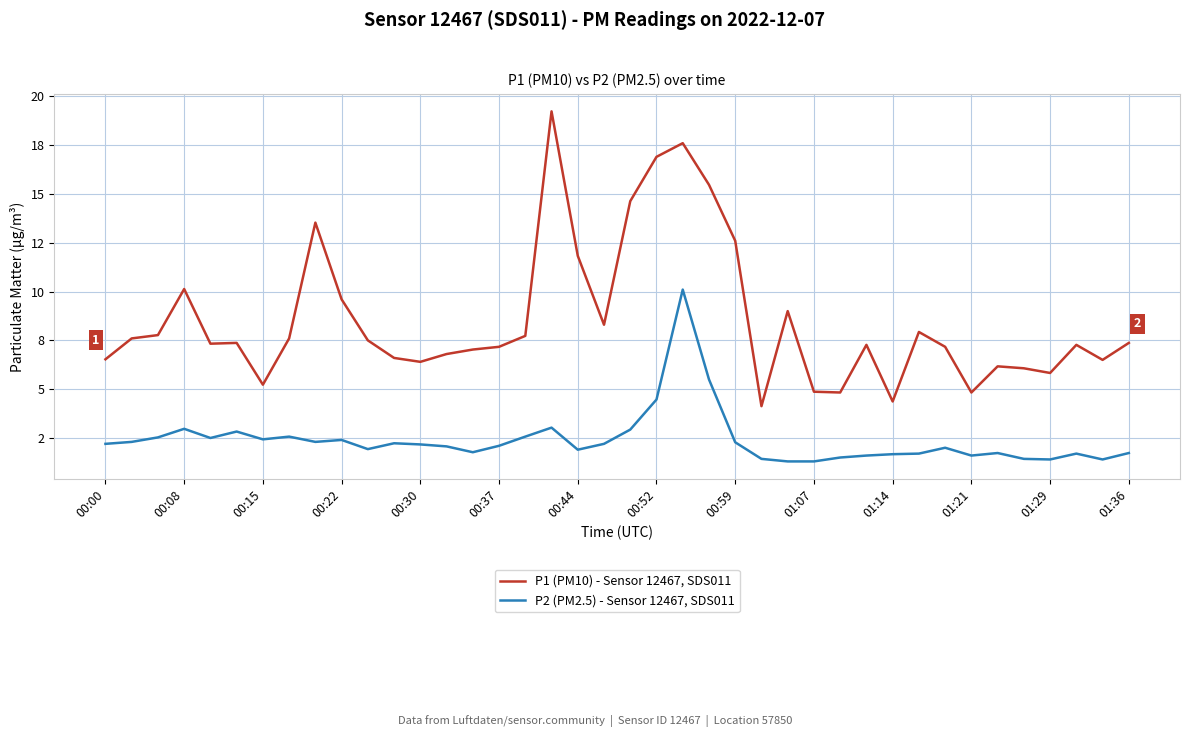

What is the average value of the P1 (PM10) - Sensor 12467, SDS011 series?

8.6